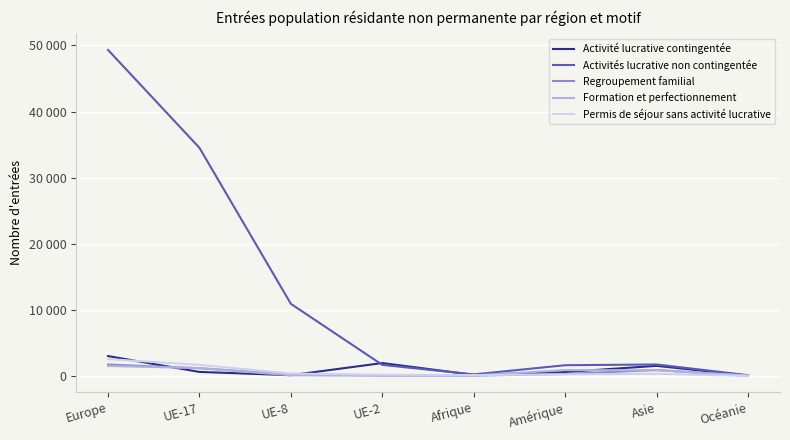

What are all the series names shown in the legend?

Activité lucrative contingentée, Activités lucrative non contingentée, Regroupement familial, Formation et perfectionnement, Permis de séjour sans activité lucrative